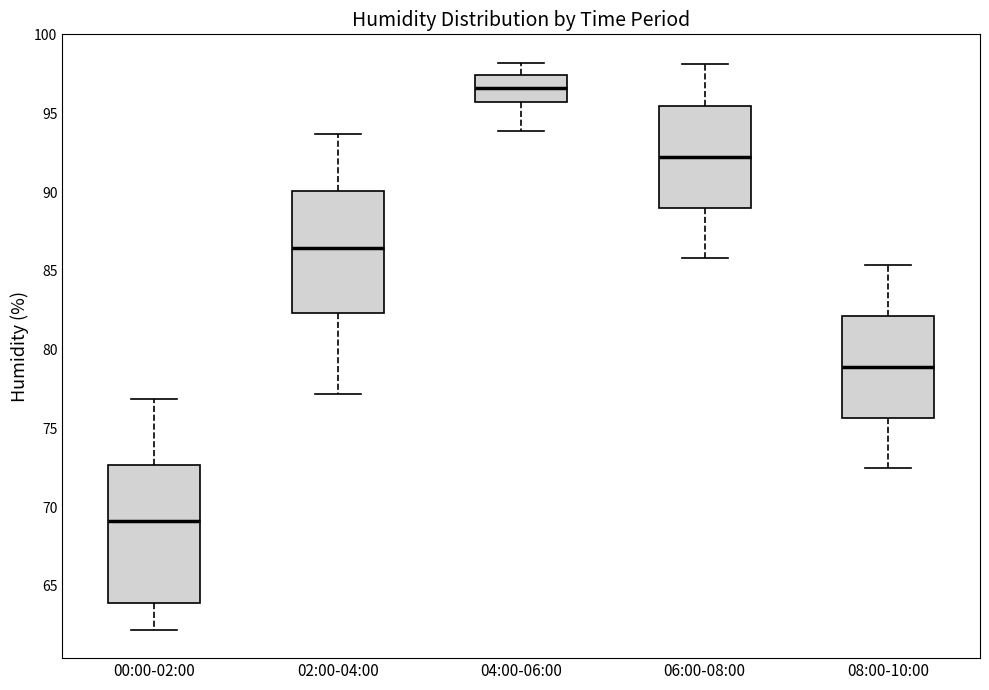

Which box is the tallest, from its lower edge to its upper edge?

00:00-02:00